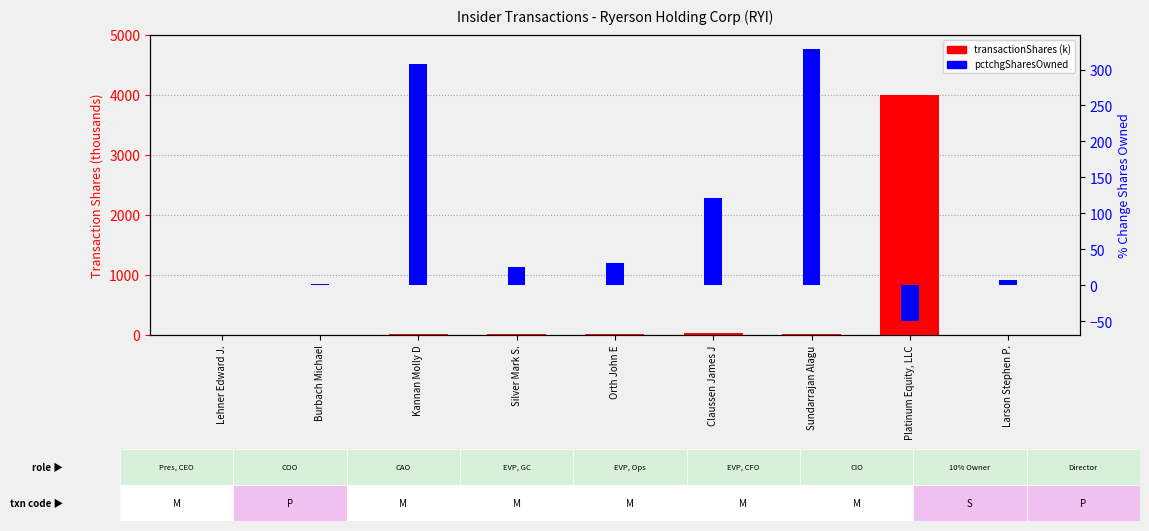

What is the difference between the second highest and second lowest values in the transactionShares (thousands) series?

31.5